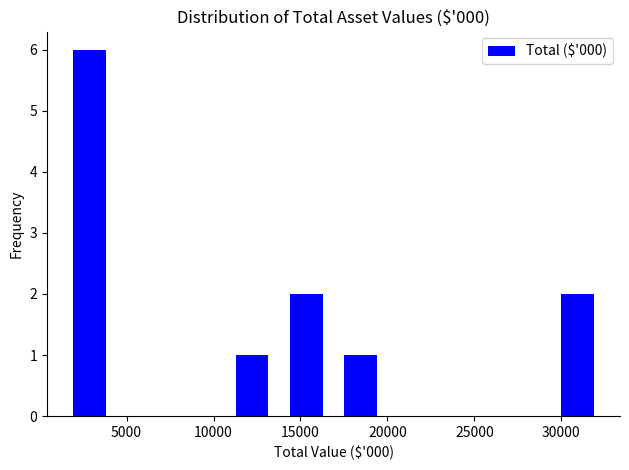

What is the height of the bar covering 1500 to 4500 on the x-axis? Neither the bar edges nor the heights are printed on the chart, so give them approximately, as read against the axes.

6